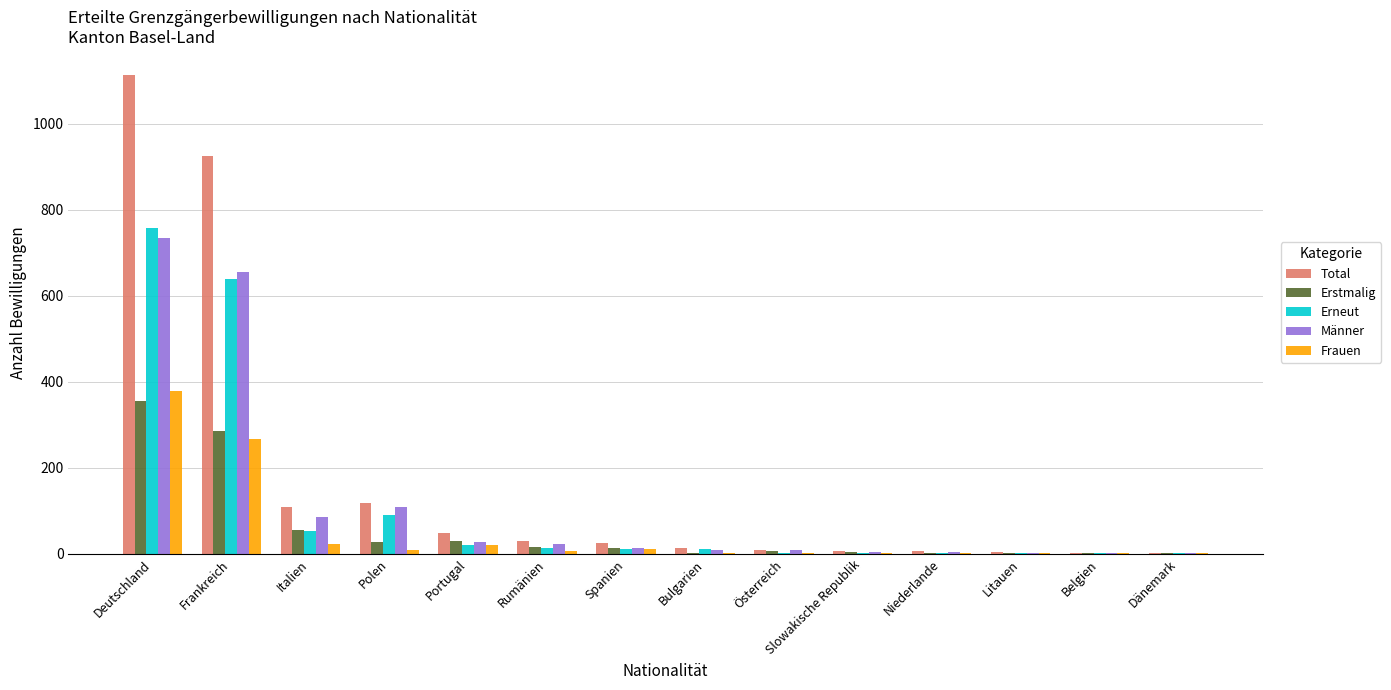

At which label does Frauen reach its peak?

Deutschland